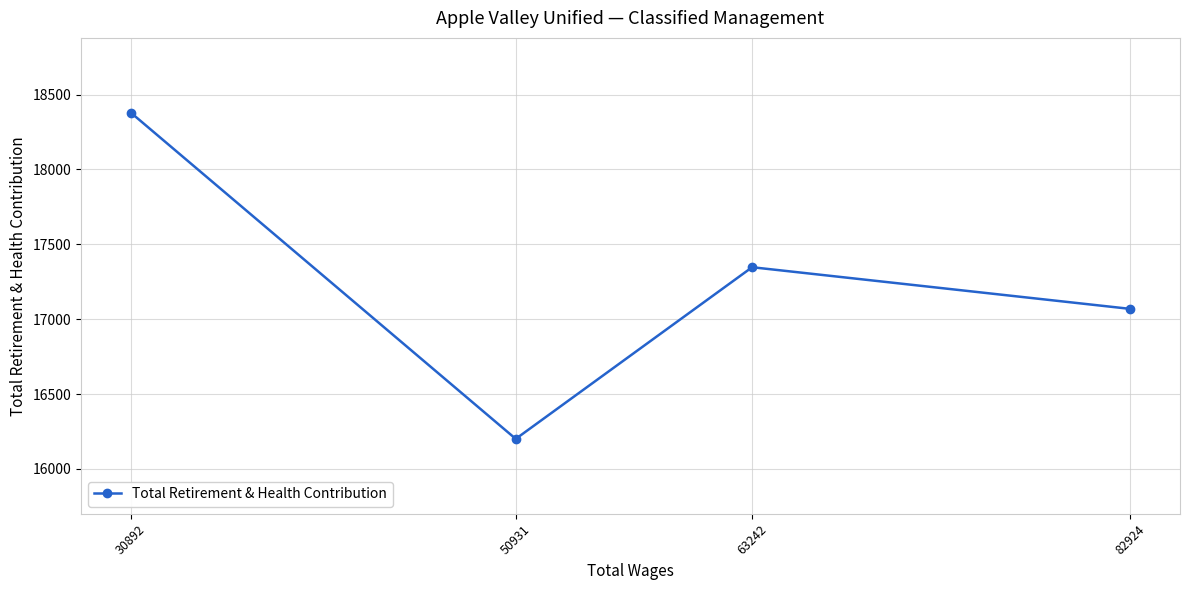

At which category does the chart reach its peak across all series?

30892